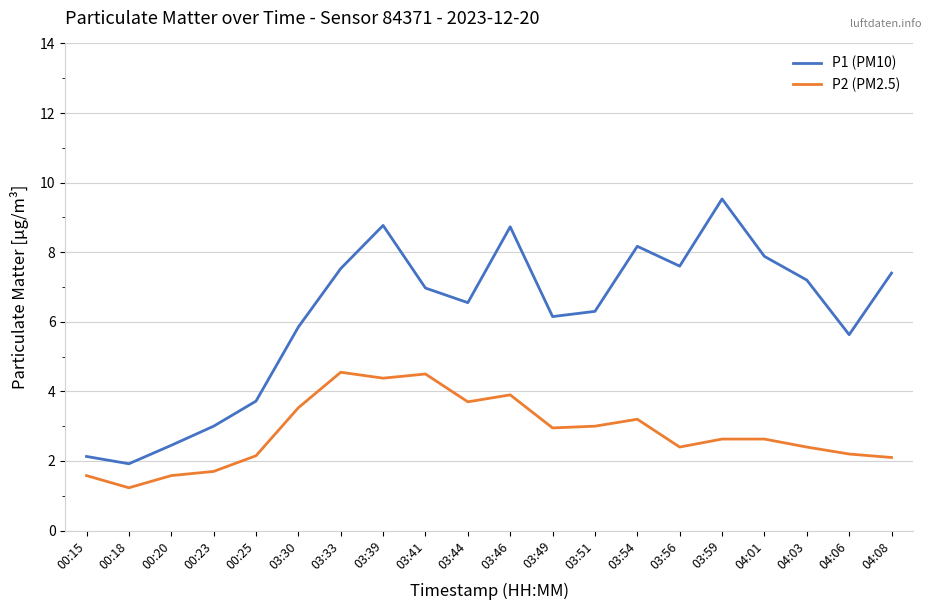

Where does the P1 (PM10) series first go above 6?

03:33